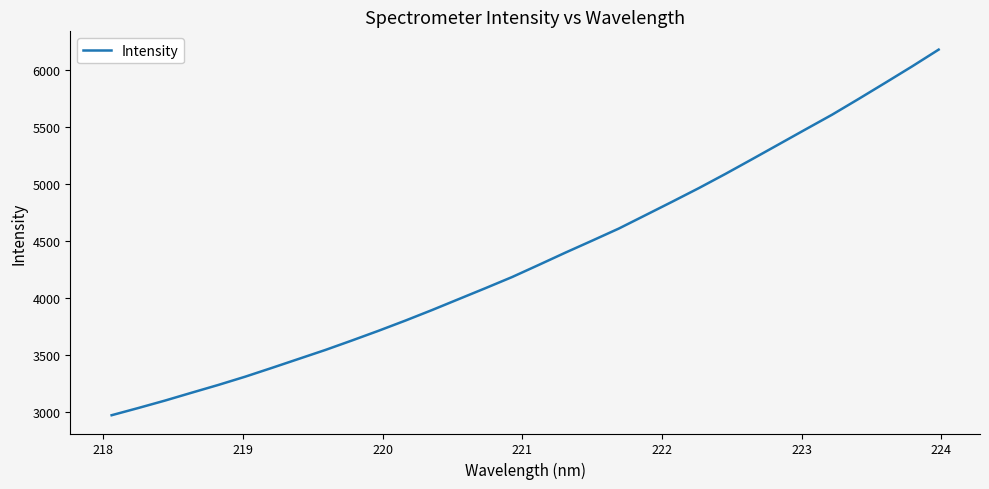

Count the number of values greater than 4292.

16